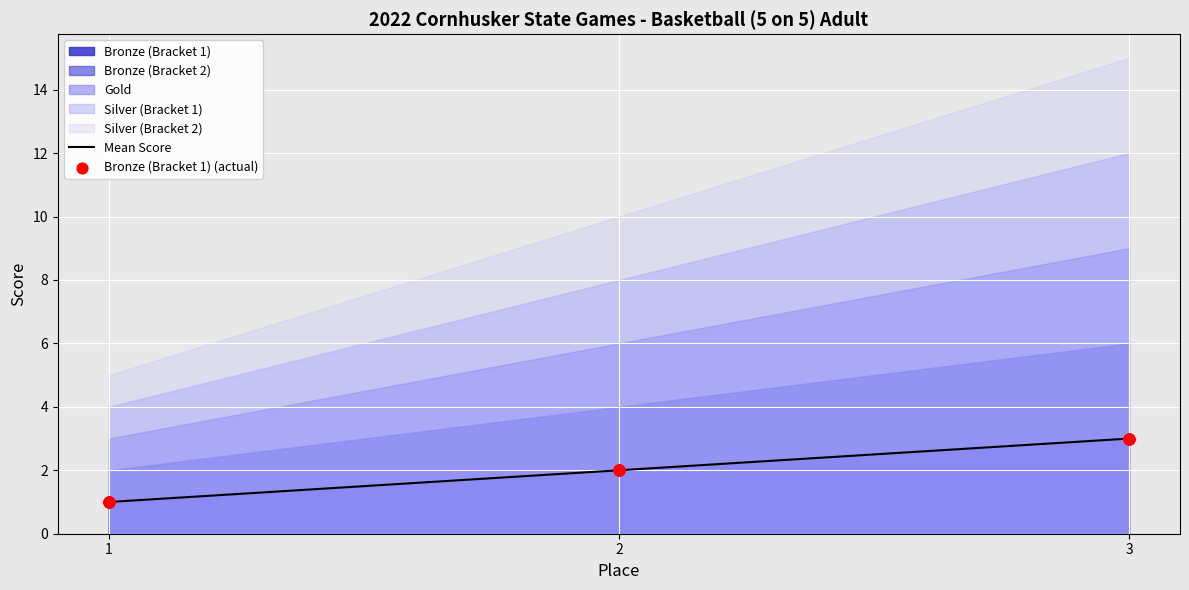

True or false: Mean Score has a value of 3 at 3.

True